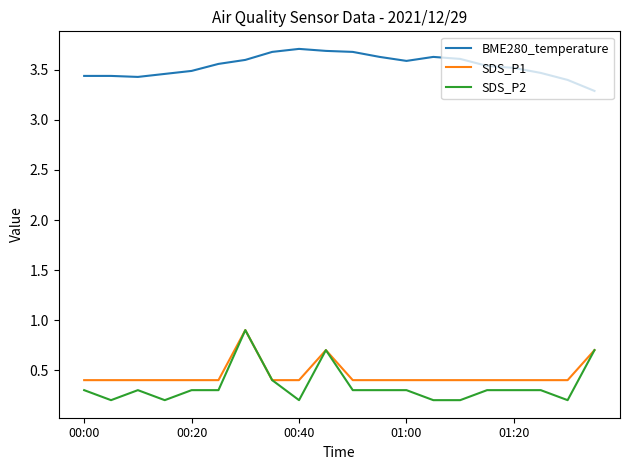

True or false: BME280_temperature and SDS_P1 cross at least once.

False